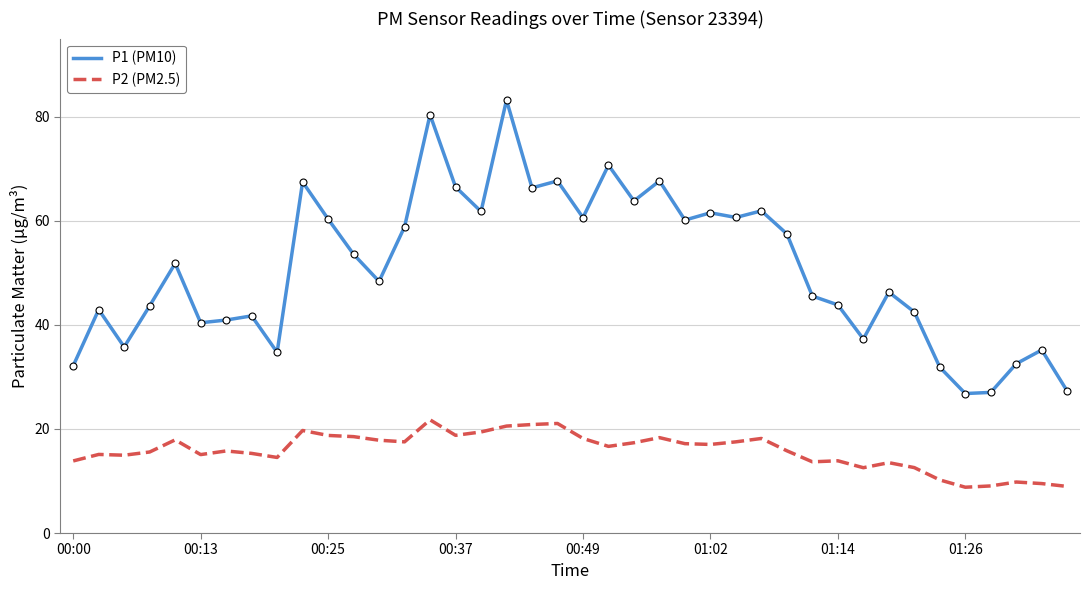

True or false: P1 (PM10) and P2 (PM2.5) intersect in this chart.

False